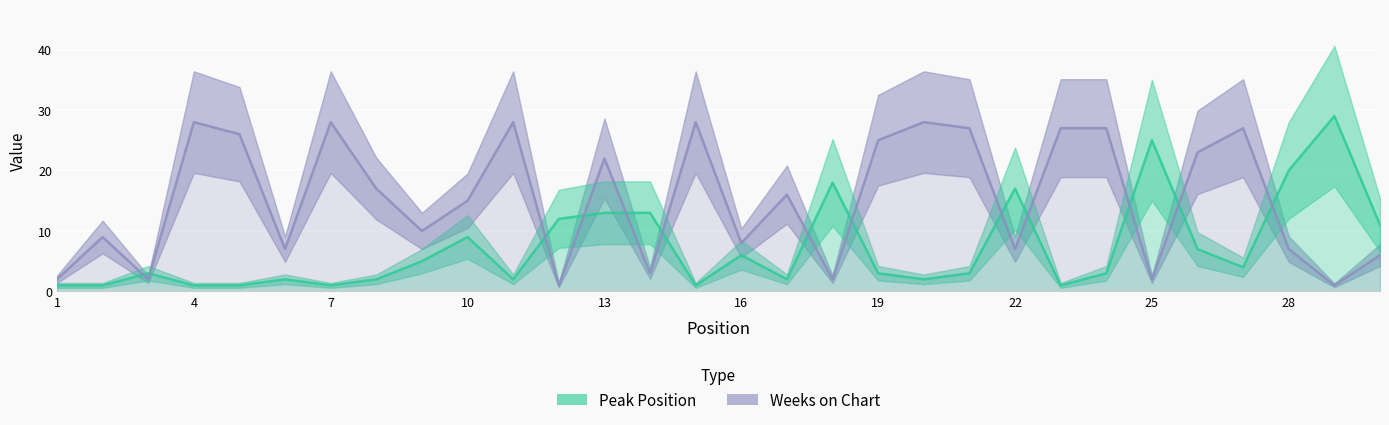

At how many categories does at least one series exceed 2?

29